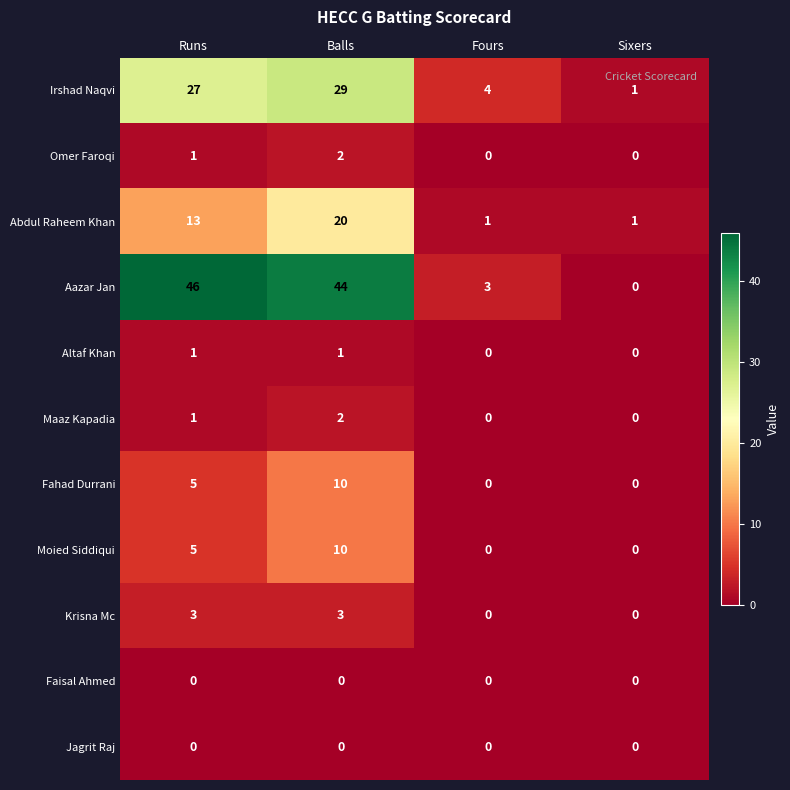

Which series has the largest range (max minus min)?

Aazar Jan